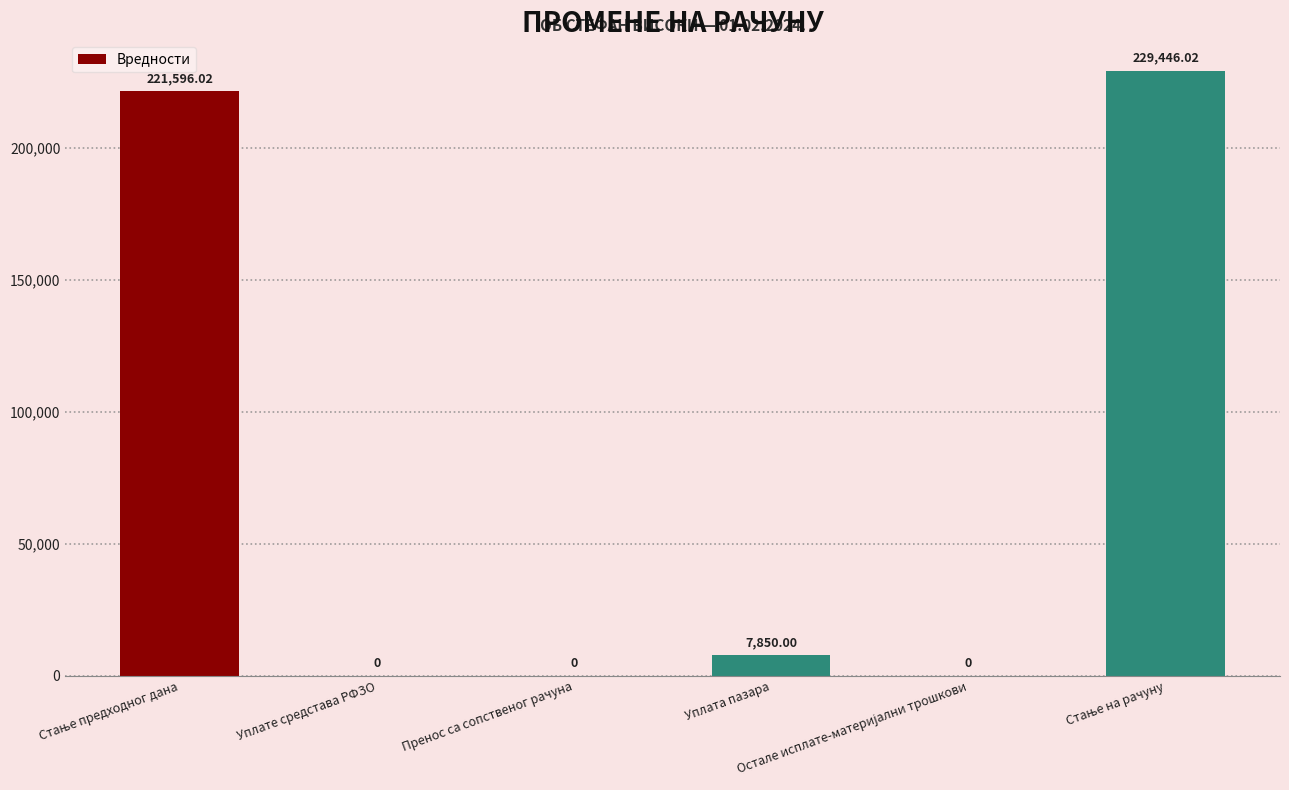

How many values are above zero?

3